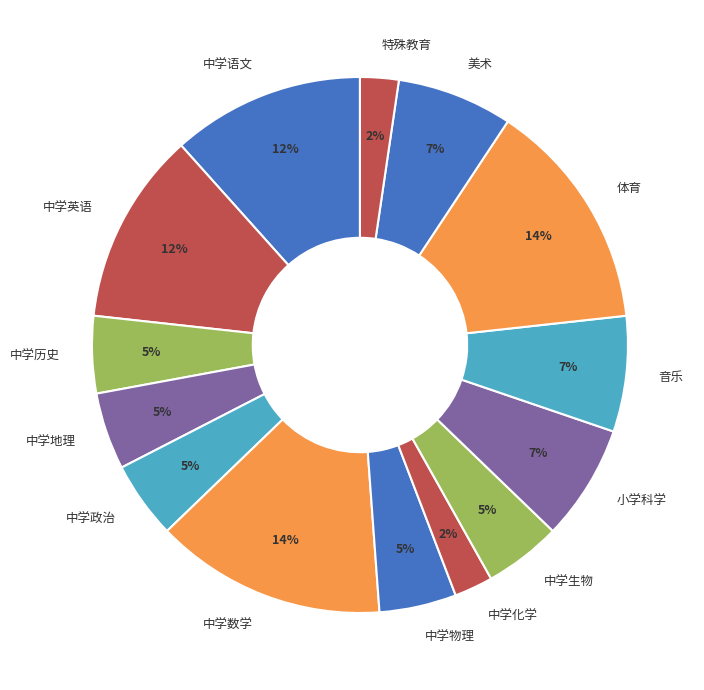

Which has a higher value, 体育 or 小学科学?

体育